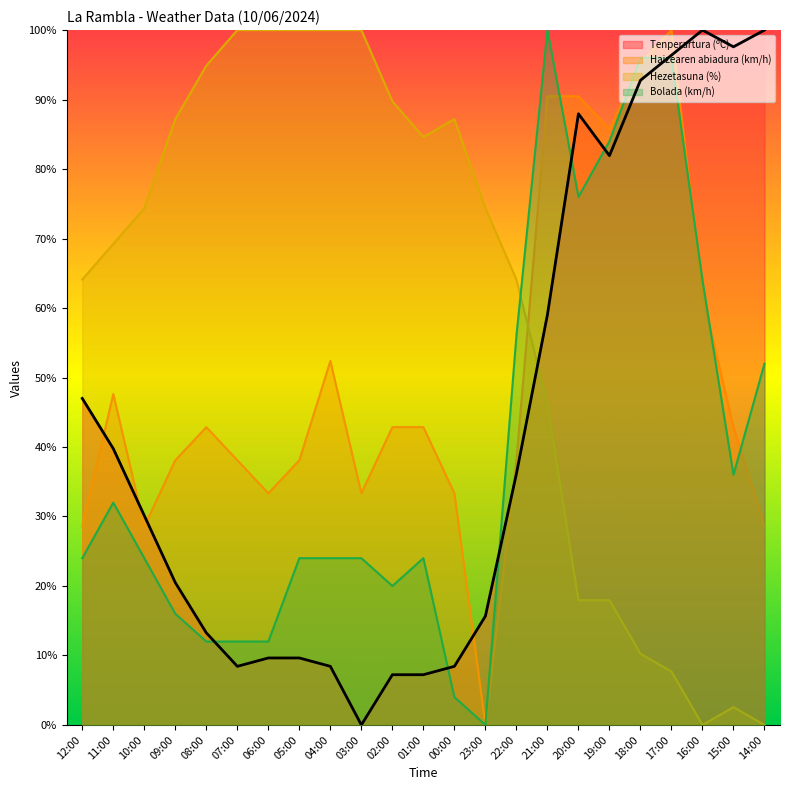

True or false: Bolada (km/h) and Haizearen abiadura (km/h) intersect in this chart.

True